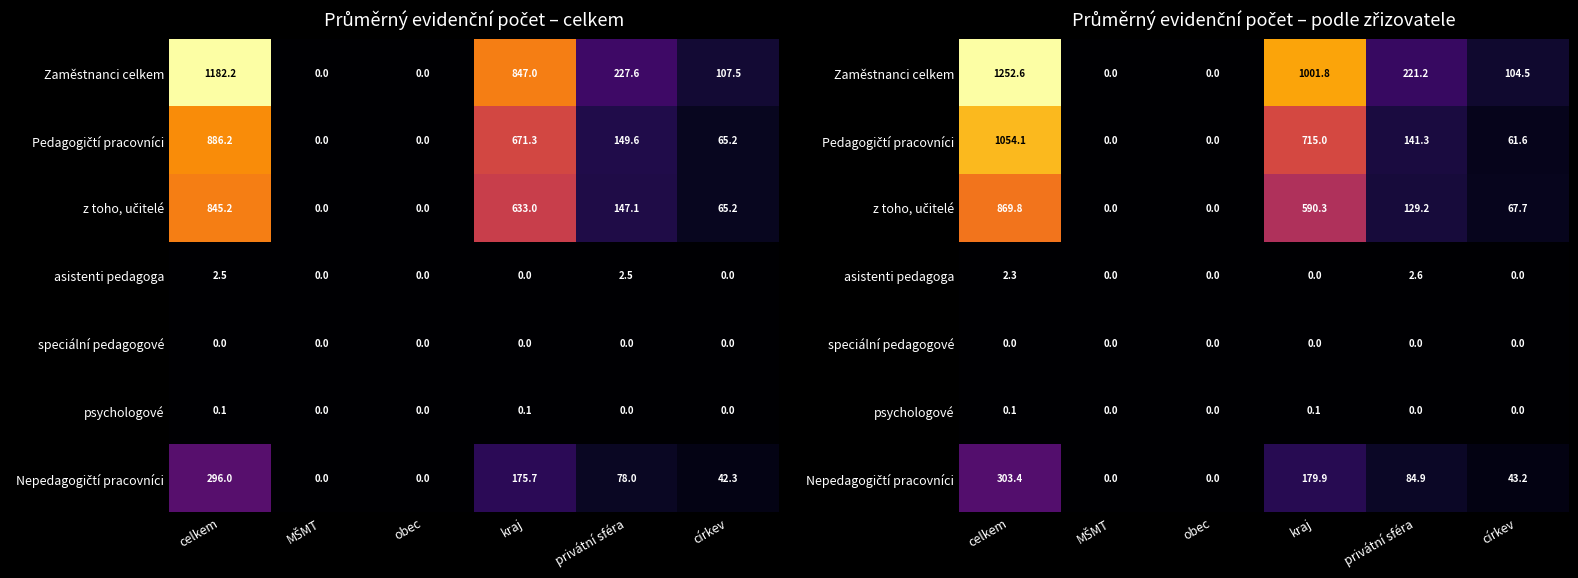

Is the value of z toho, učitelé at církev greater than the value of Zaměstnanci celkem at obec?

Yes